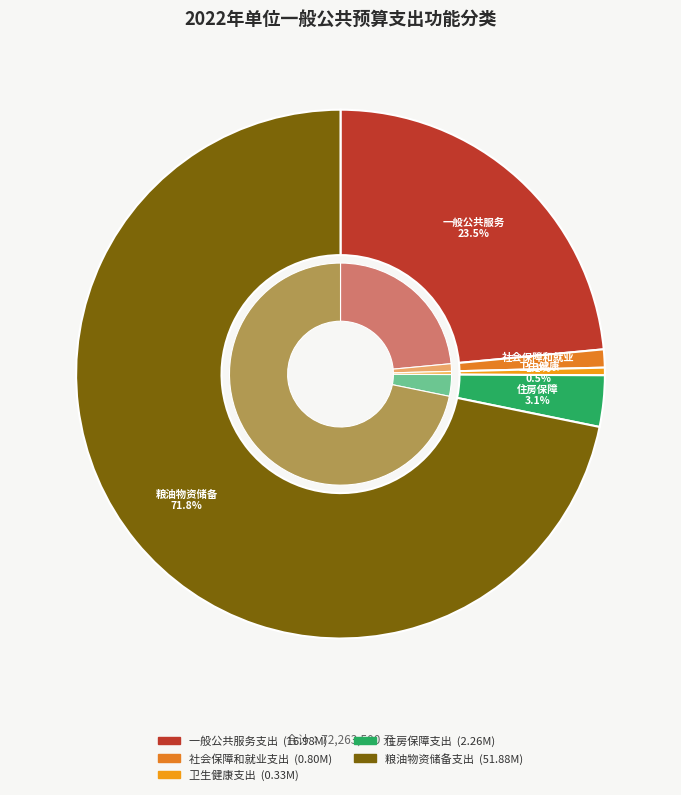

Combined, what portion of the pie is 一般公共服务支出 and 住房保障支出?

26.6%